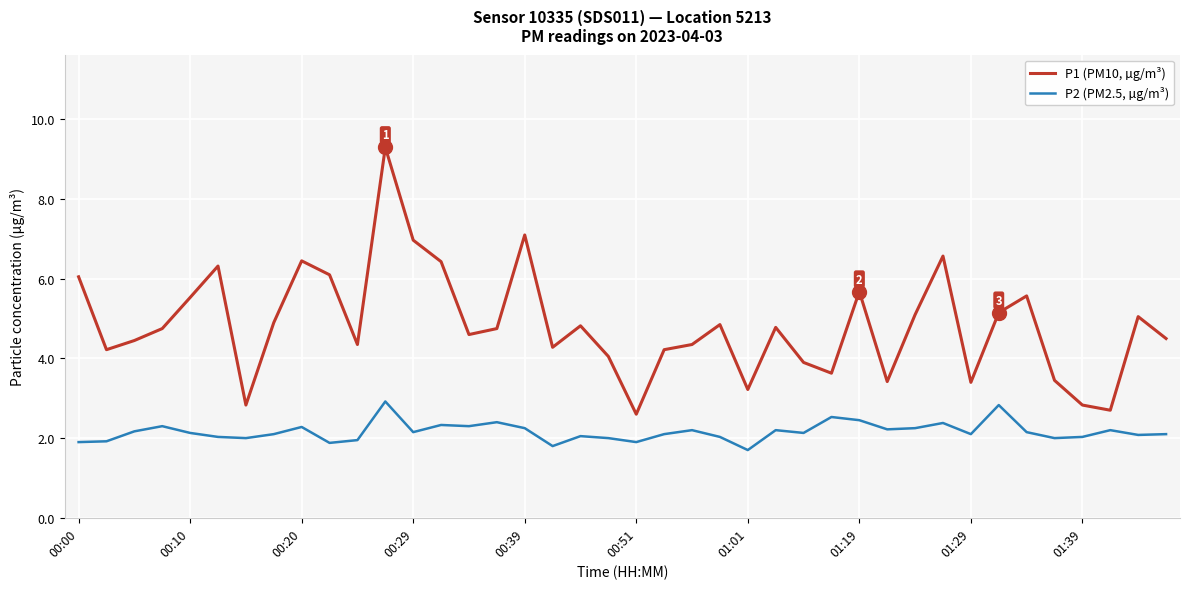

True or false: P1 (PM10, µg/m³) and P2 (PM2.5, µg/m³) cross at least once.

False